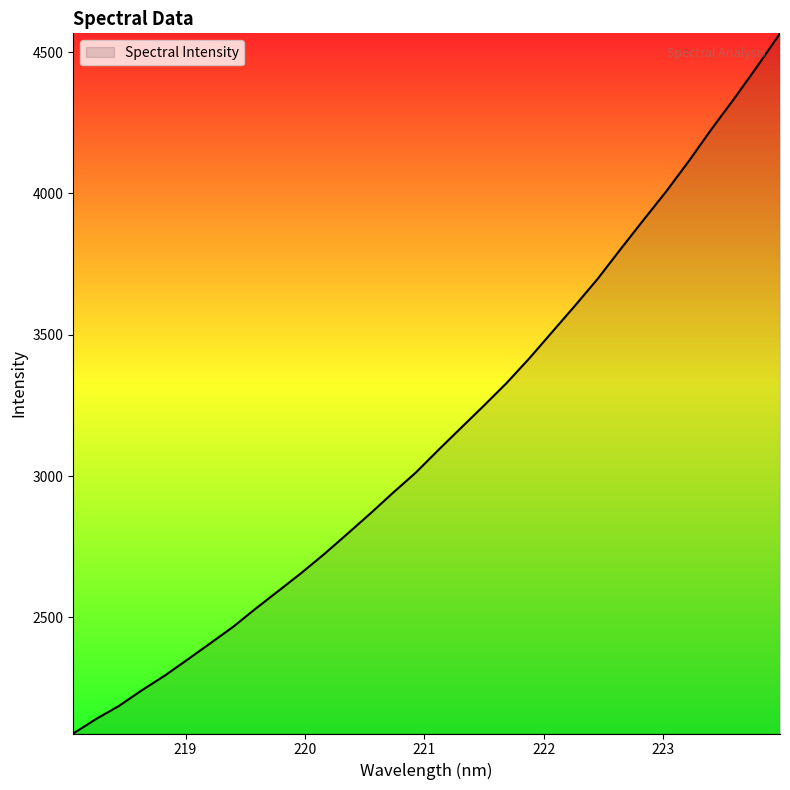

What is the difference between the maximum and minimum values?

2477.1